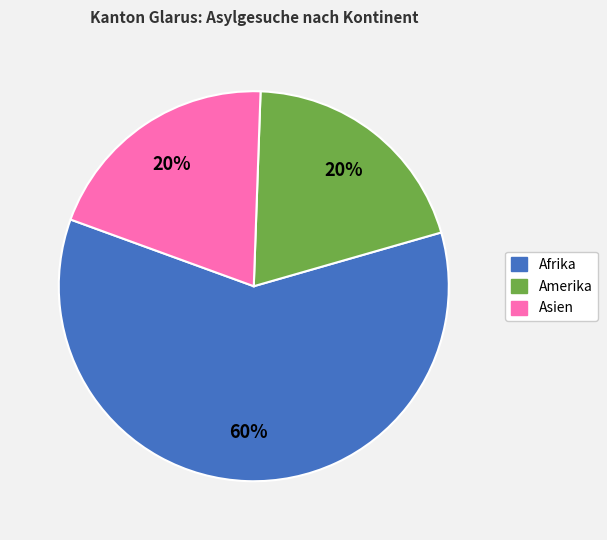

Is the sum of Amerika and Afrika greater than half?

Yes